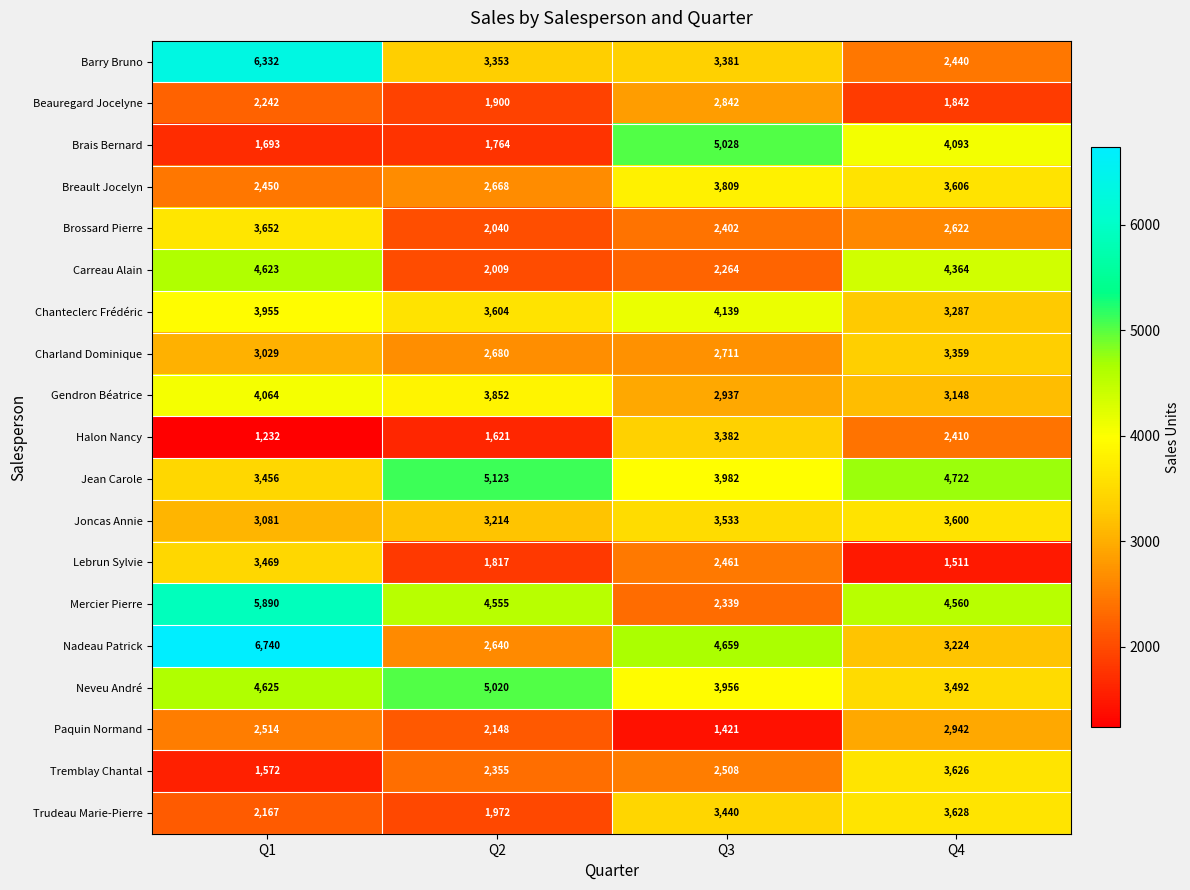

What is the average value of the Chanteclerc Frédéric series?

3746